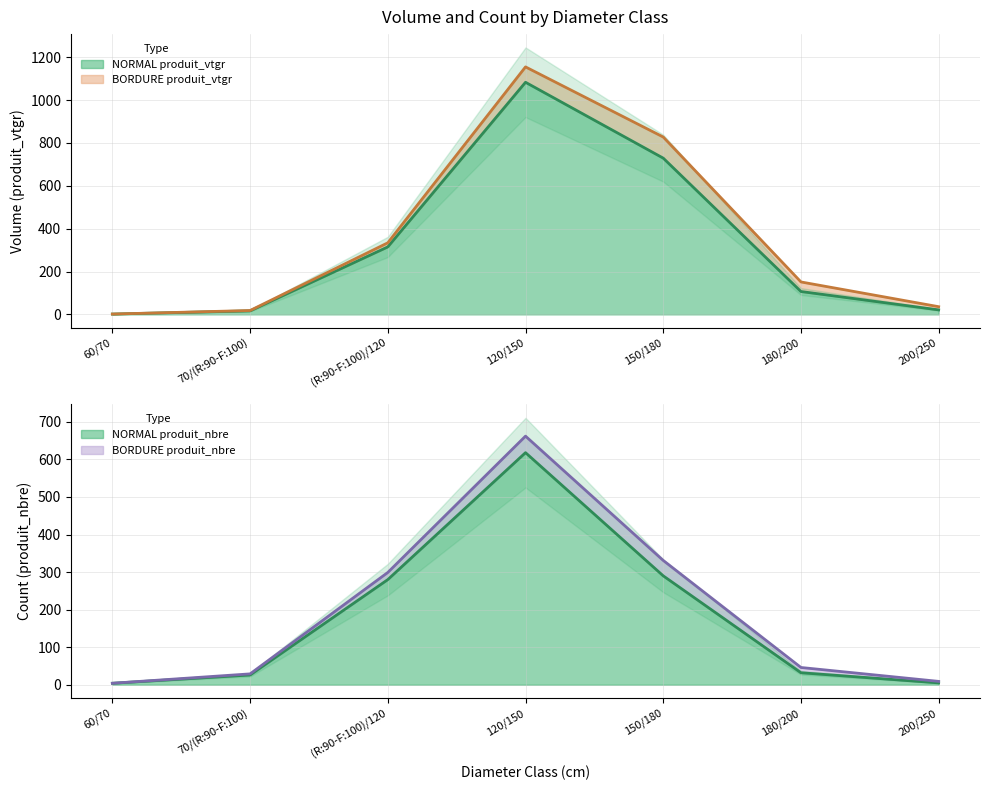

The NORMAL produit_vtgr series shows 1083.1 at 120/150. True or false?

True